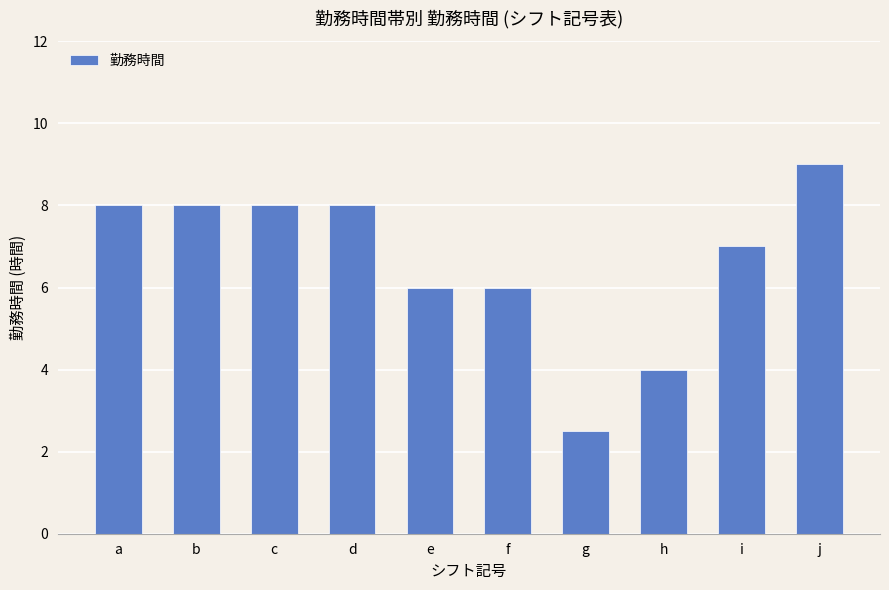

What is the average value?

6.7